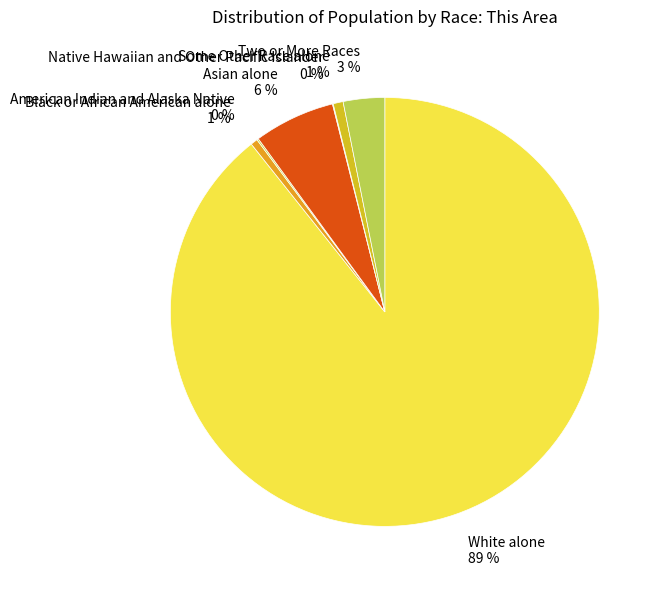

The Black or African American alone 1 % slice represents 11% of the pie. True or false?

False